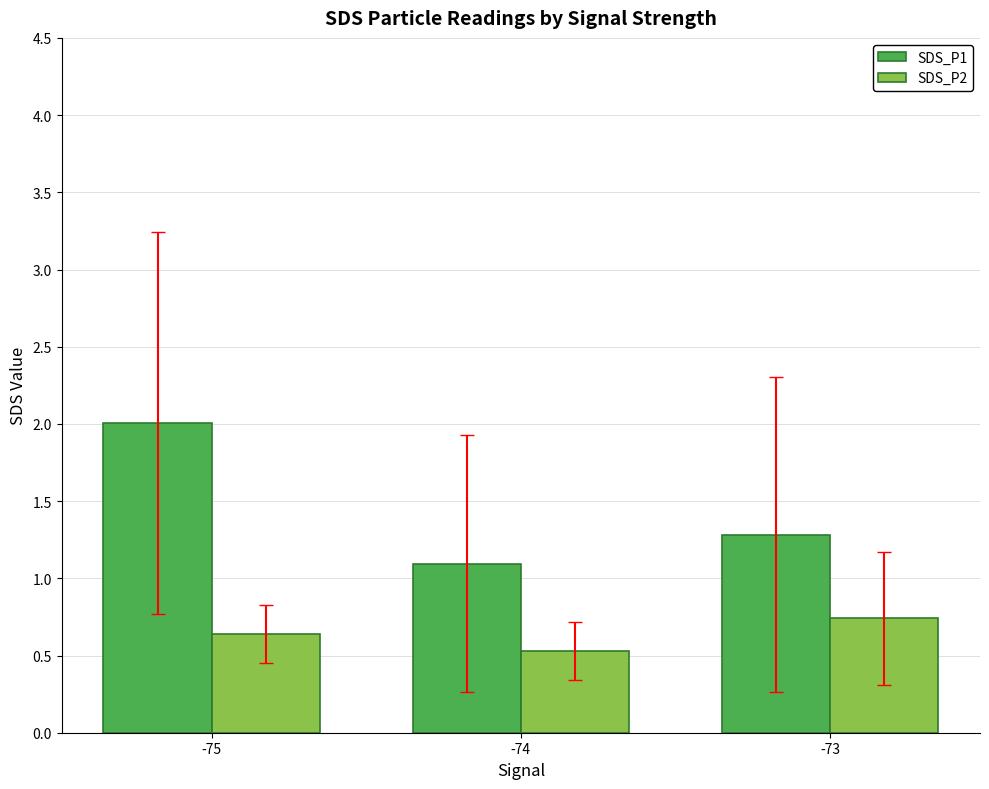

Which category has the highest value in the SDS_P2 series?

-73